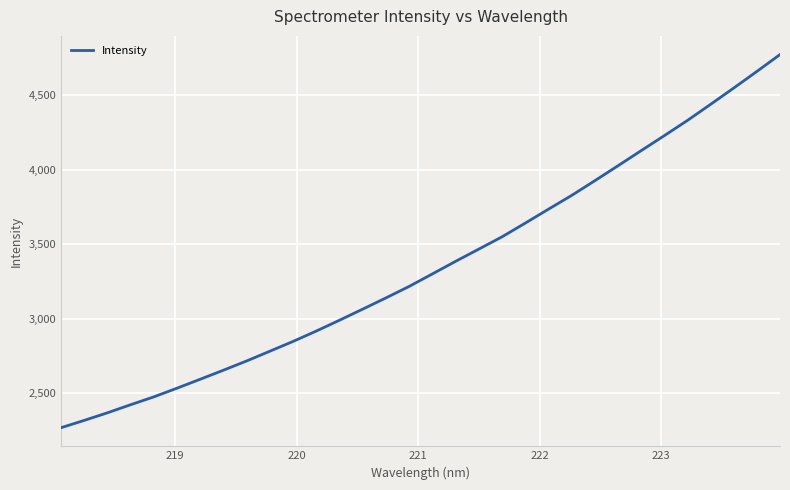

What is the smallest value displayed?

2268.6